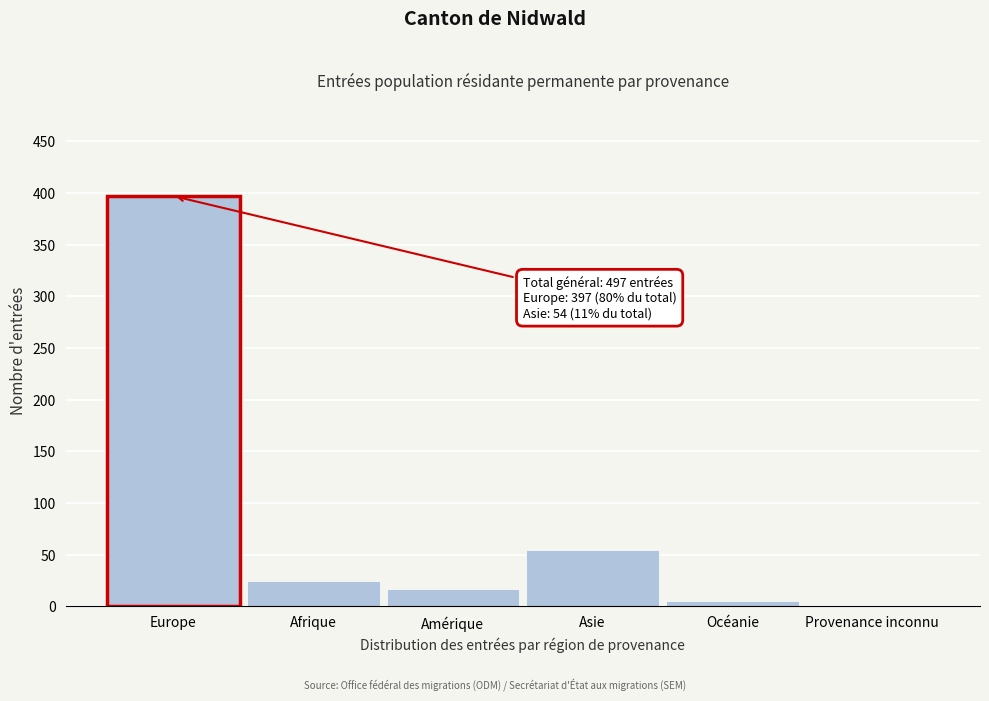

Reading left to right, list all the values displayed in this chart.

Europe=397	Afrique=24	Amérique=17	Asie=54	Océanie=5	Provenance inconnu=0